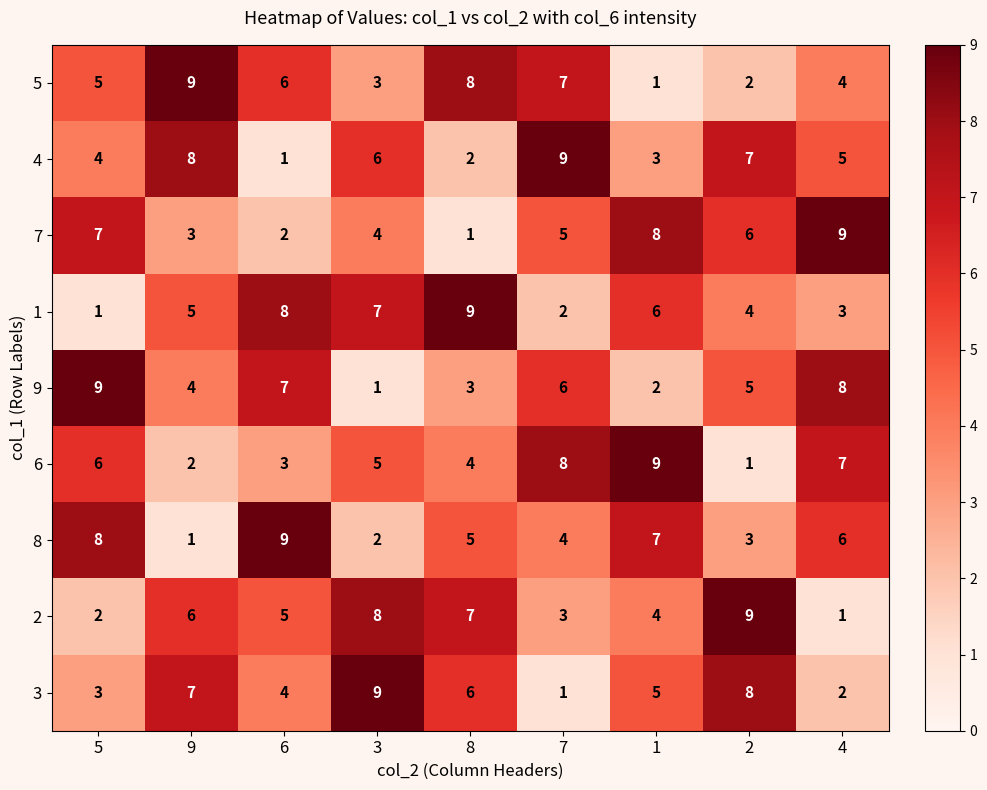

What is the spread (max minus min) of values at 6?

8